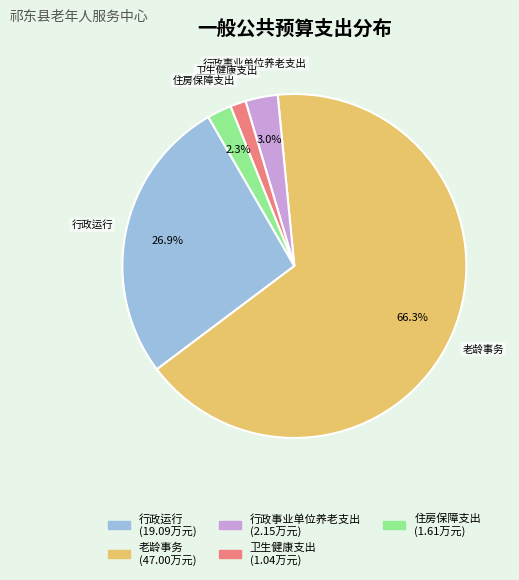

Does any single category account for the majority?

Yes